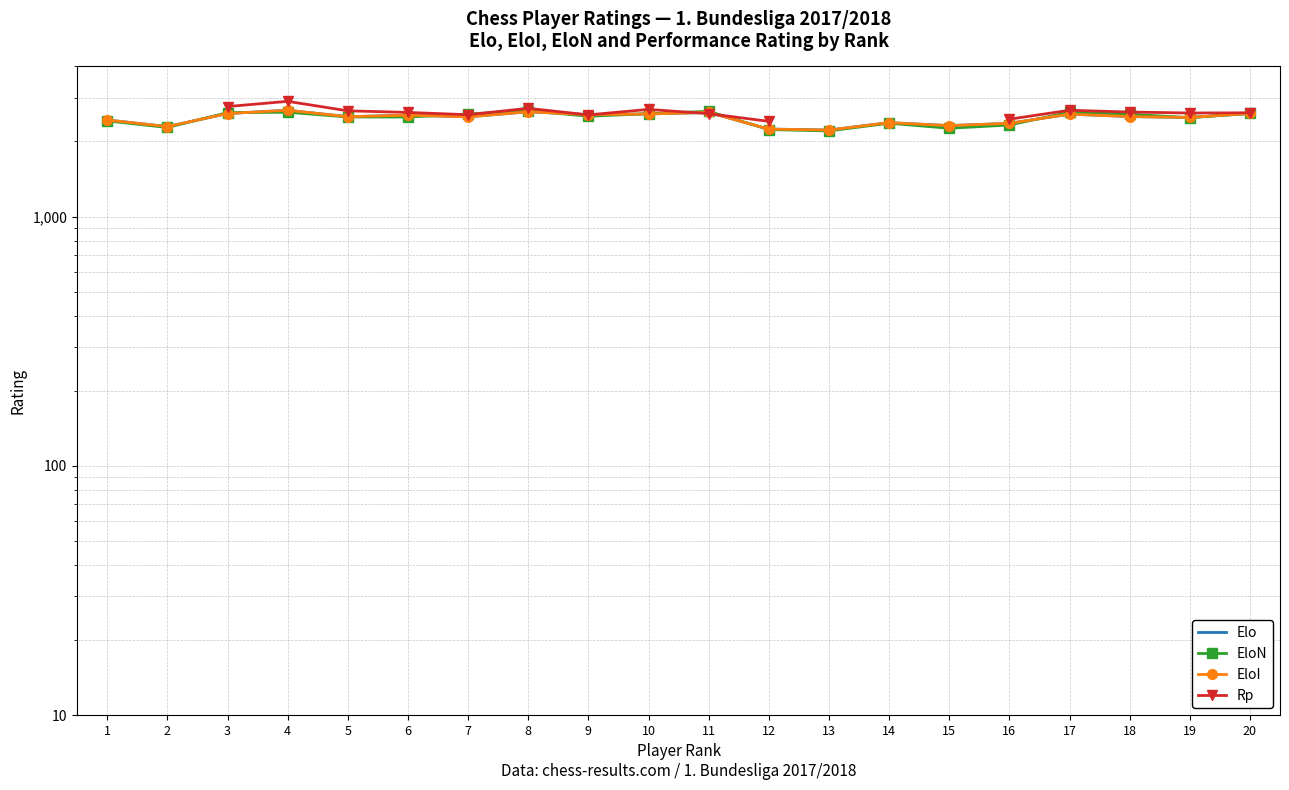

What is the value of the Elo point at the 8th from the left?

2632.0